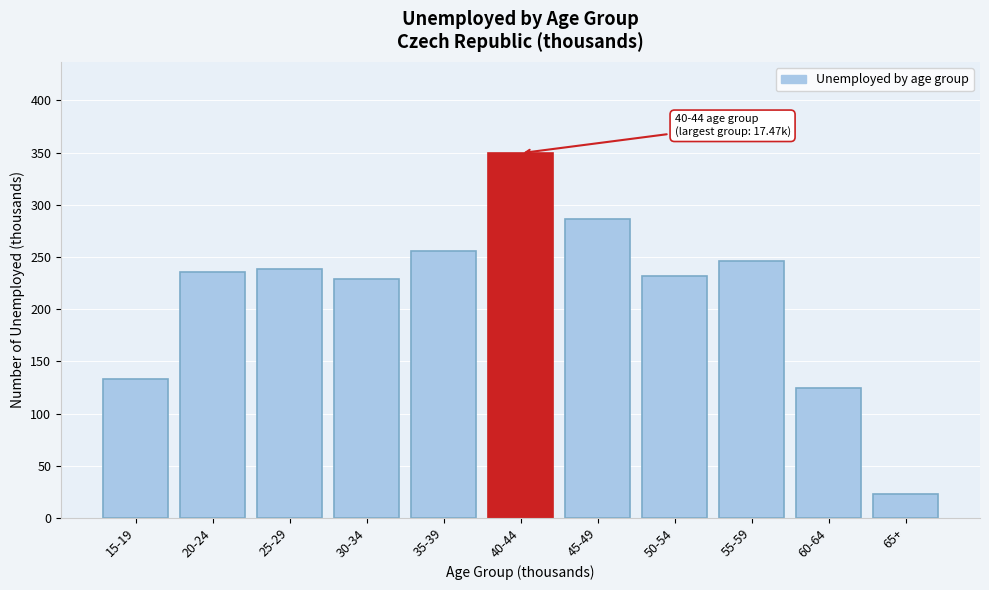

Reading left to right, what are all the values shown in this chart?

15-19=133.2	20-24=235.9	25-29=238.3	30-34=229.0	35-39=255.3	40-44=349.4	45-49=286.1	50-54=232.1	55-59=246.5	60-64=124.2	65+=22.8